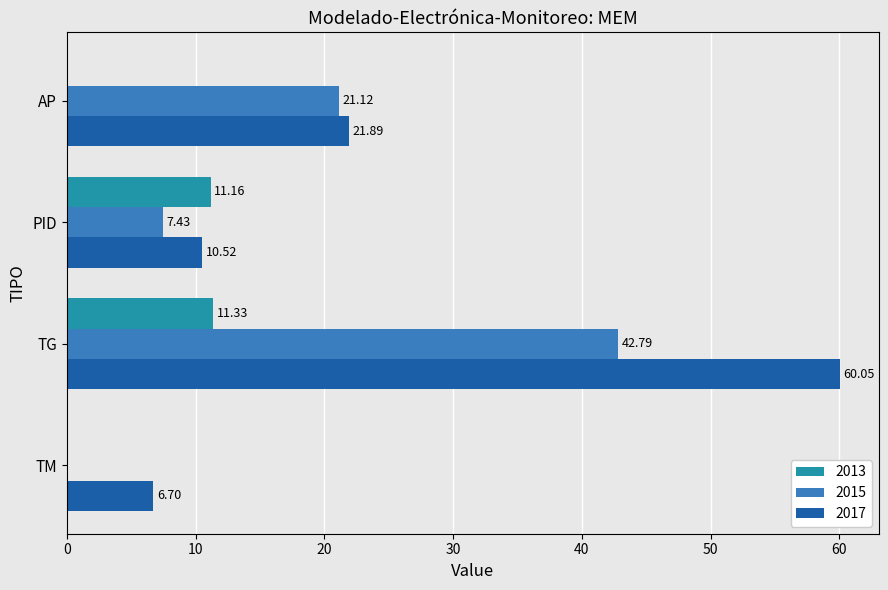

What is the sum of the 2013 values at TG and PID?

22.5